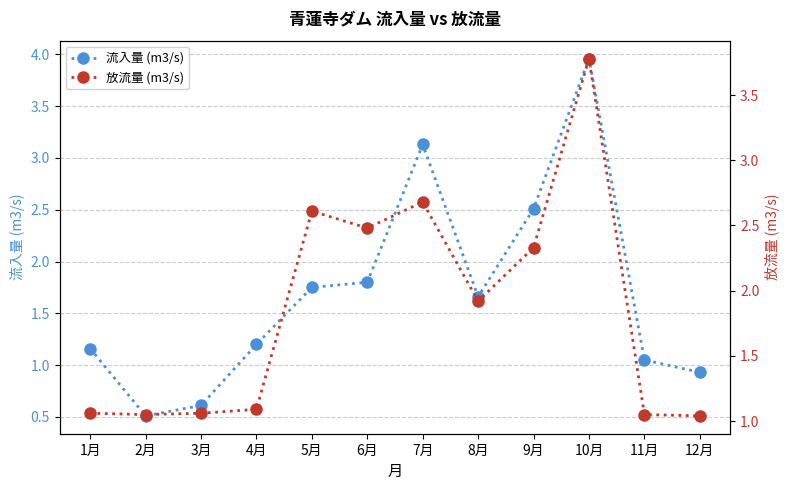

What position from the right is 7月?

6